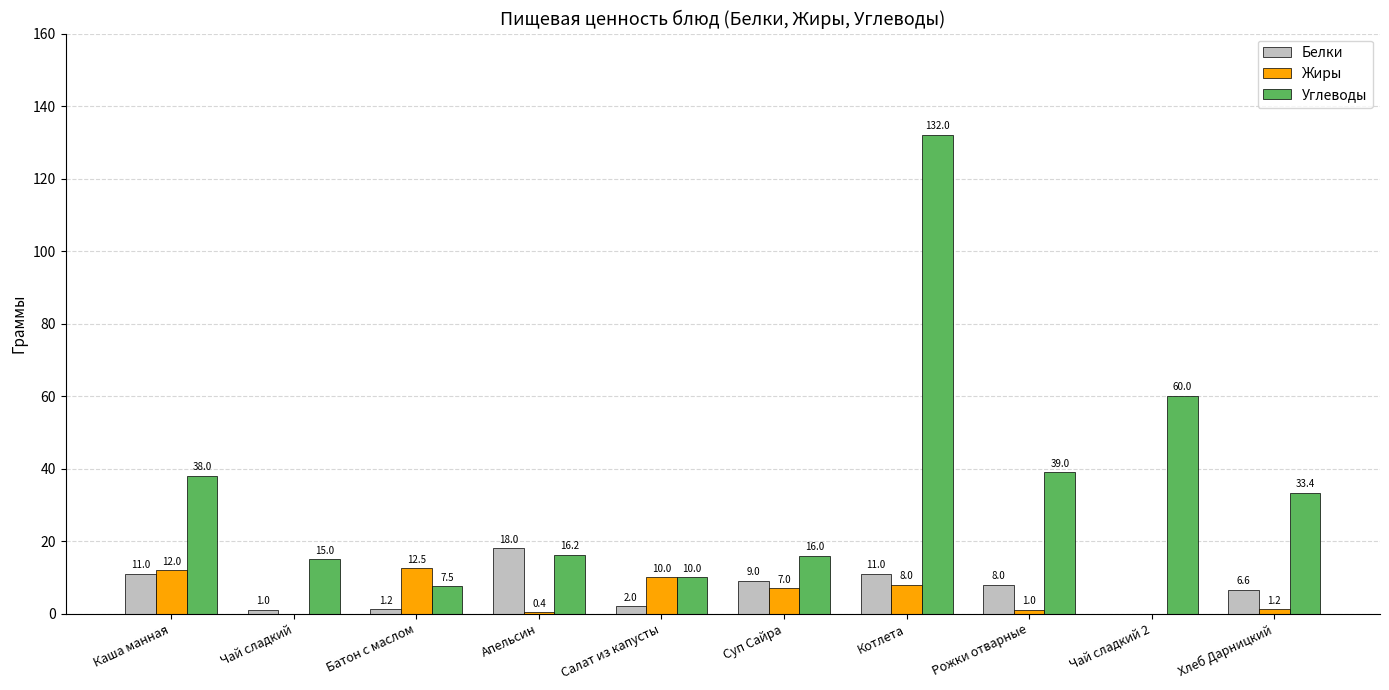

What is the maximum value for Углеводы?

132.0